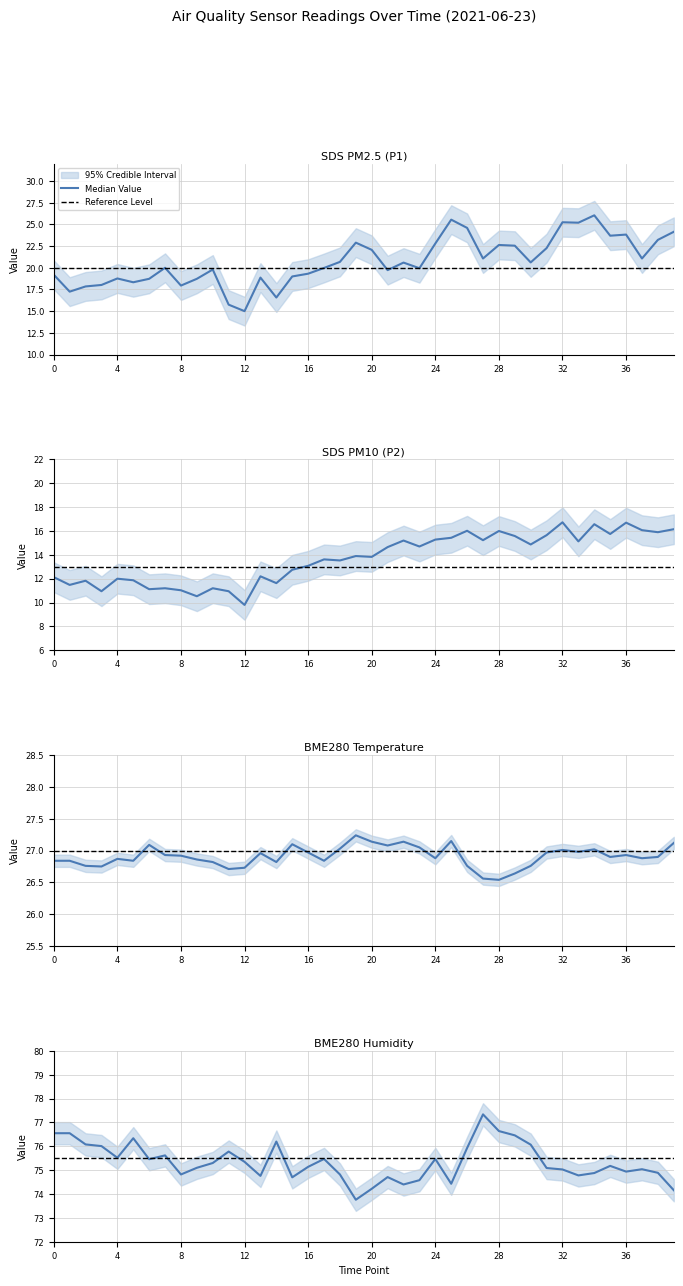

What is the value of the Reference Level point at the 29th from the left?

75.5